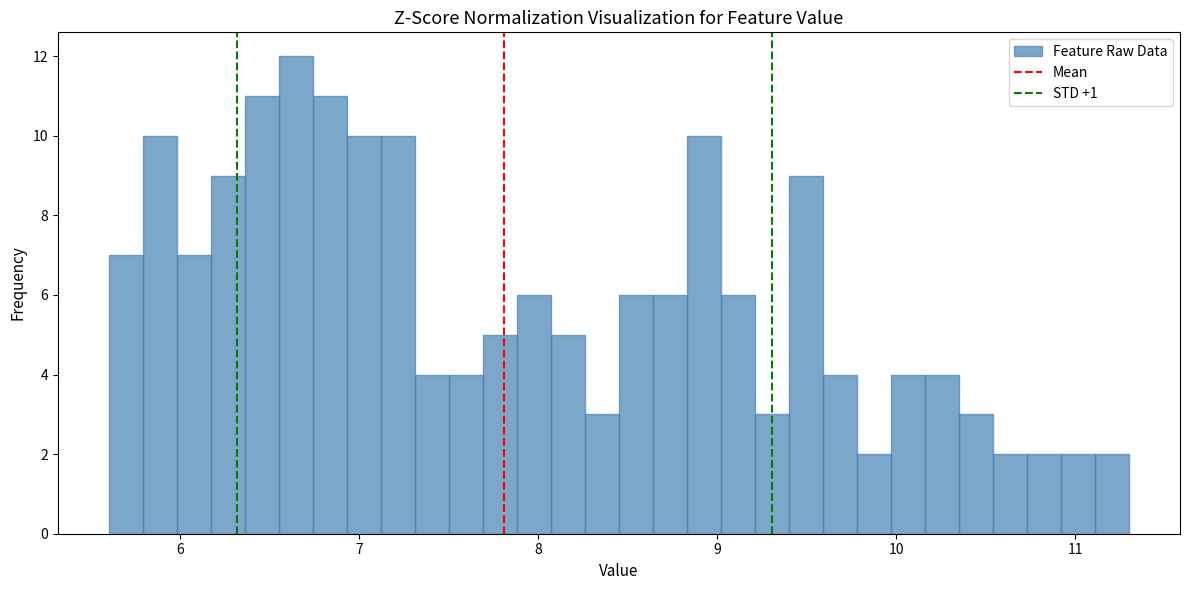

Read against the x-axis, roughly where is the centre of the tallest bar?

6.6